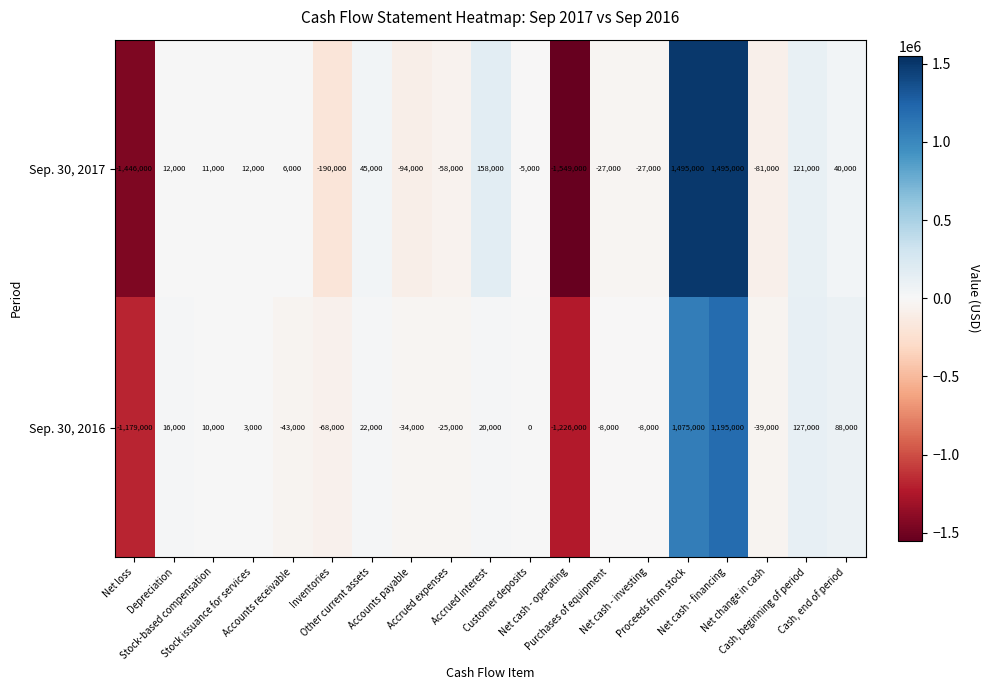

What is the greatest value displayed?

1495000